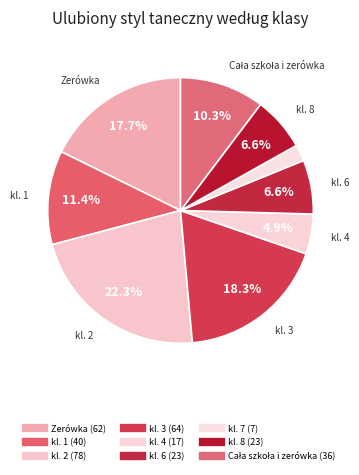

The kl. 7 slice represents 1% of the pie. True or false?

False